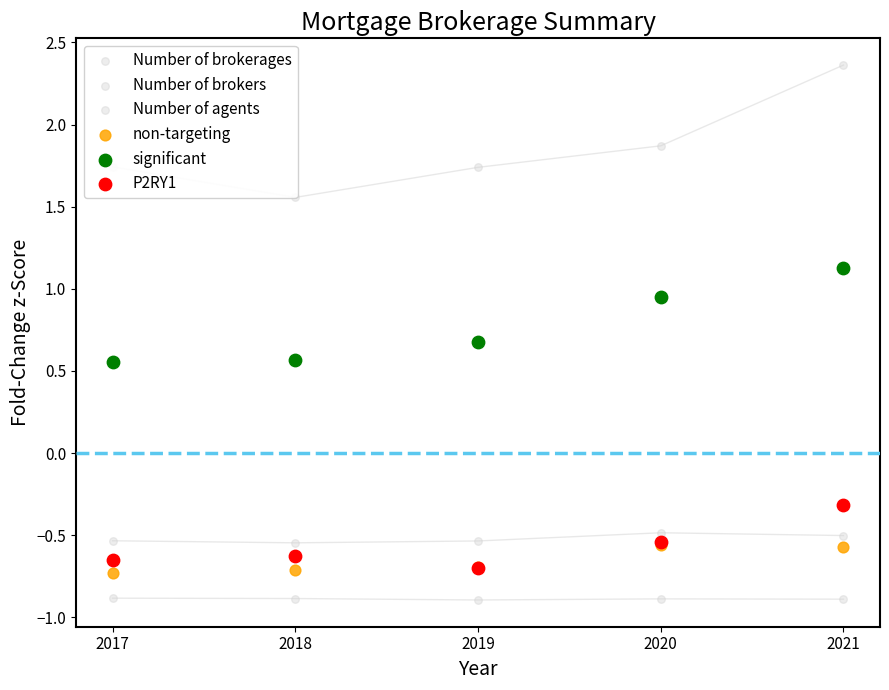

What is the total value across all series at 2017?

-0.5